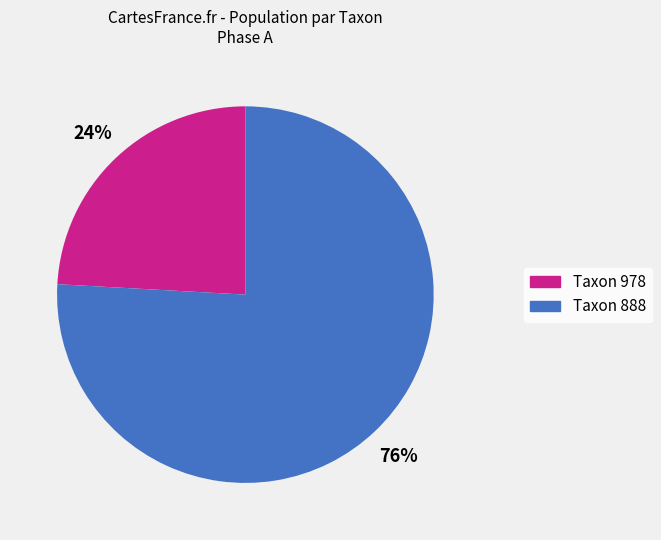

Does any single category account for the majority?

Yes